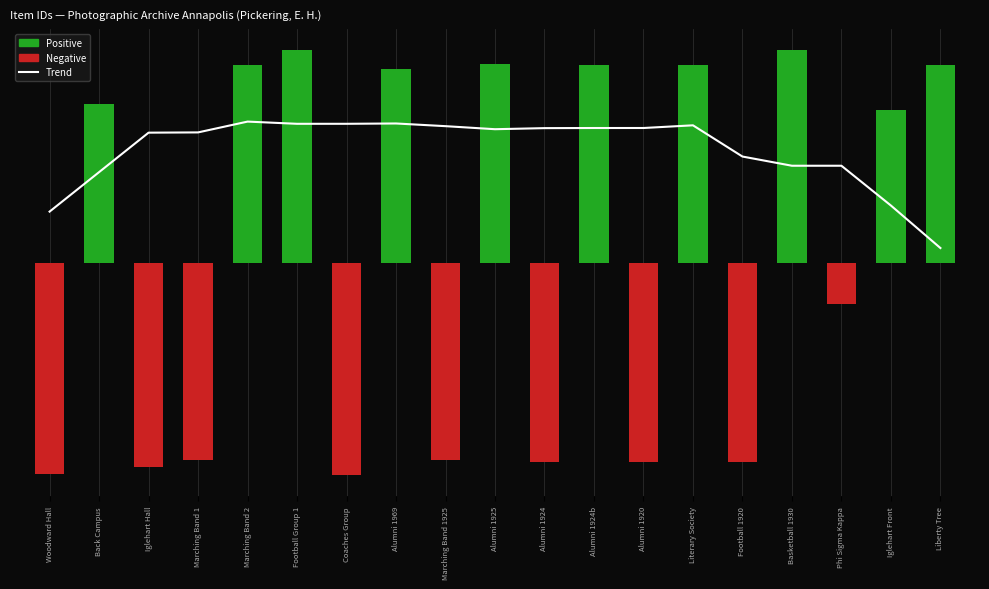

Rank the categories by value from lowest to highest.

Liberty Tree, Woodward Hall, Iglehart Front, Back Campus, Basketball 1930, Phi Sigma Kappa, Football 1920, Iglehart Hall, Marching Band 1, Alumni 1925, Alumni 1924, Alumni 1924b, Alumni 1920, Marching Band 1925, Literary Society, Football Group 1, Coaches Group, Alumni 1969, Marching Band 2